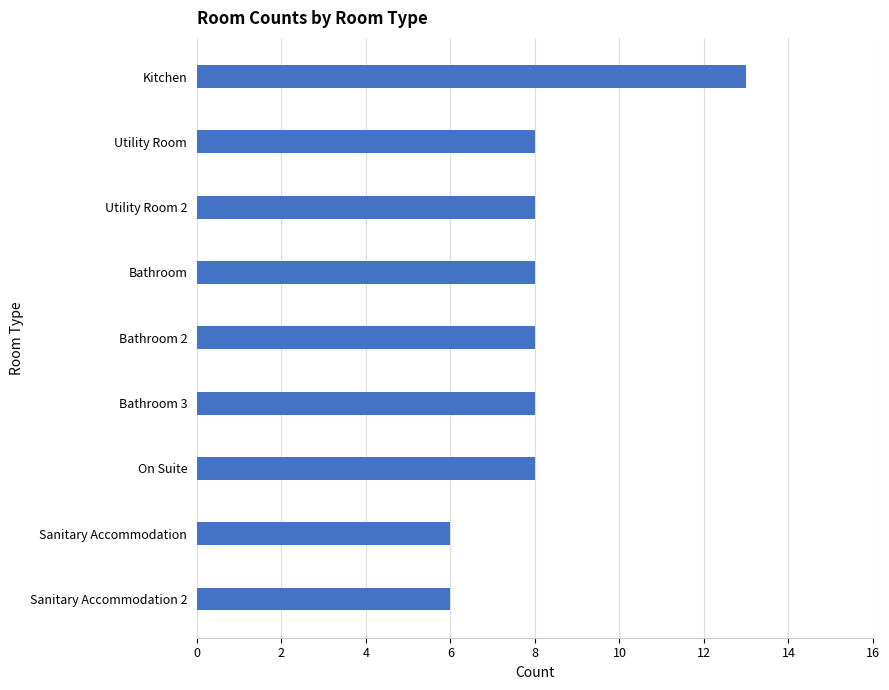

What is the average value?

8